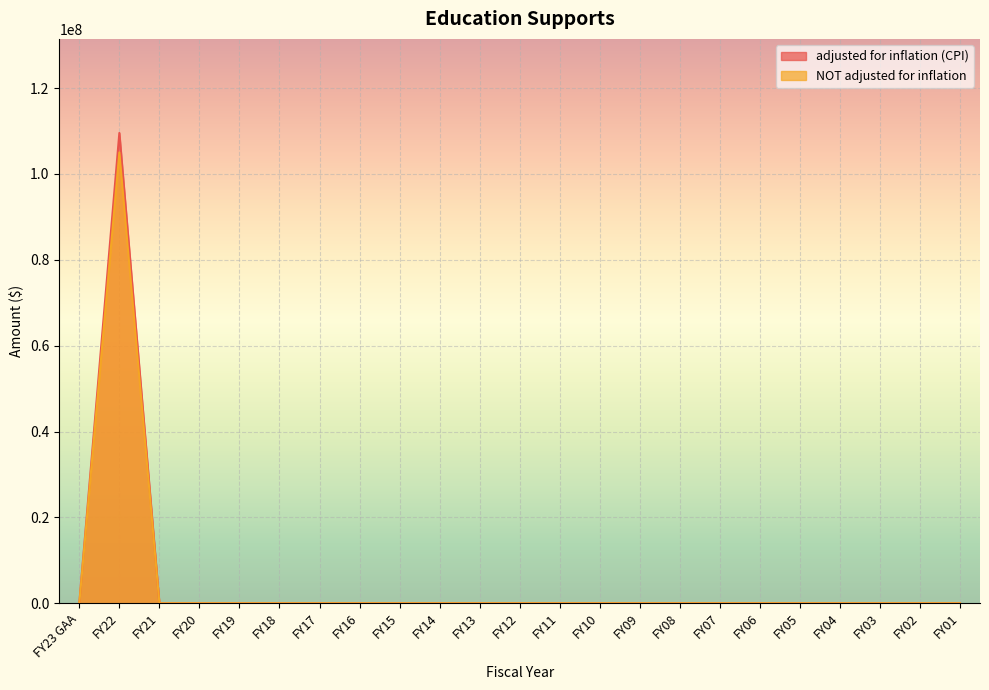

Which series has the largest range (max minus min)?

adjusted for inflation (CPI)